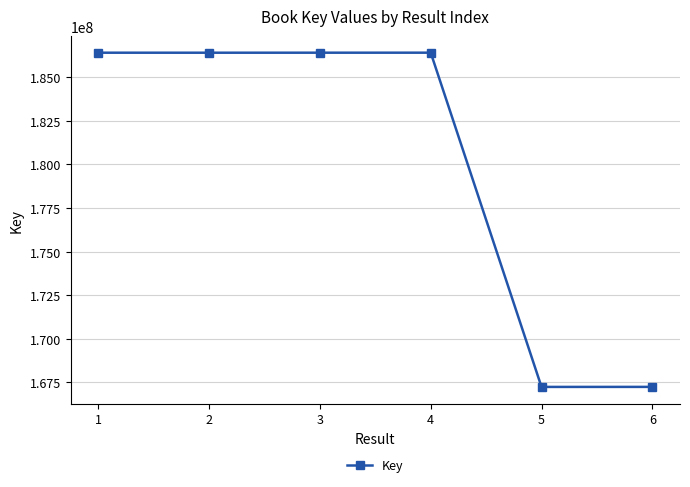

What is the value of the 4th point from the left?

186414707